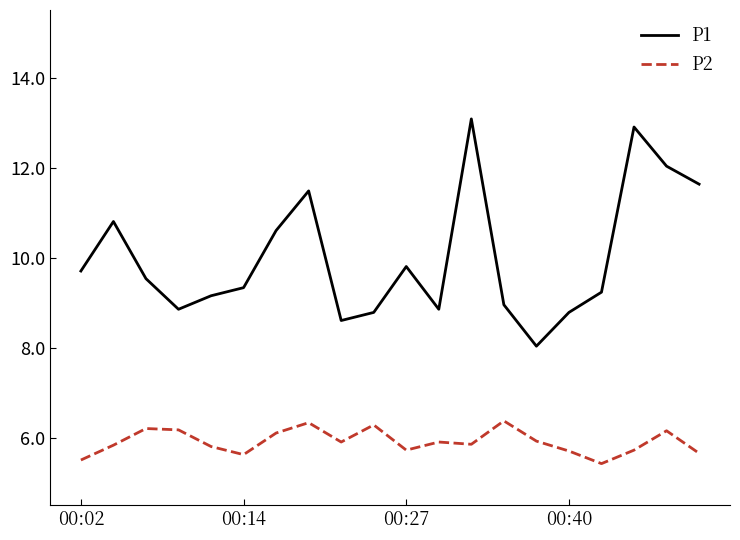

True or false: P1 and P2 cross at least once.

False